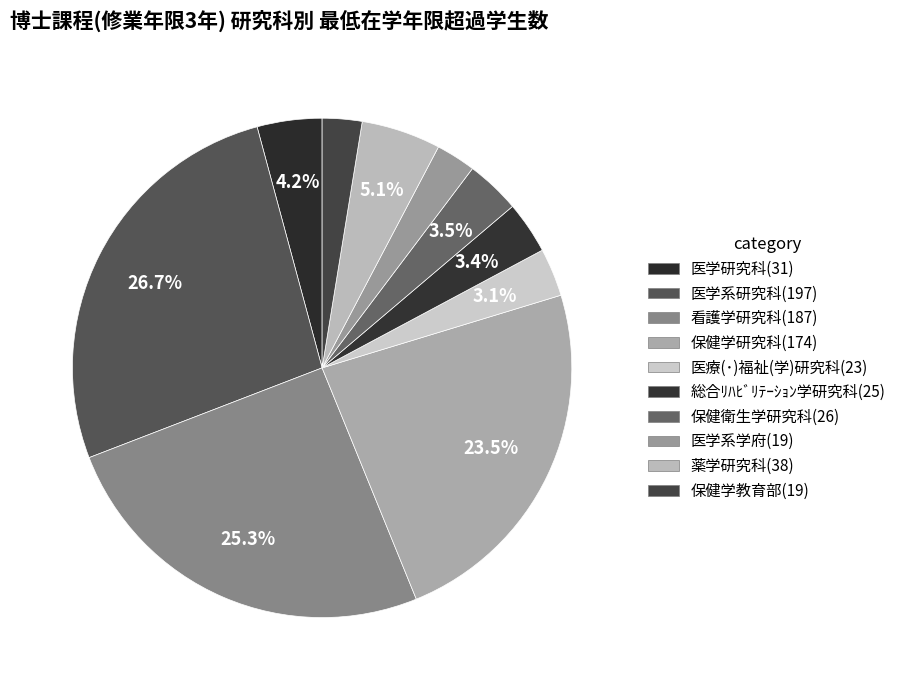

To the nearest percent, what portion does 看護学研究科 represent?

25%